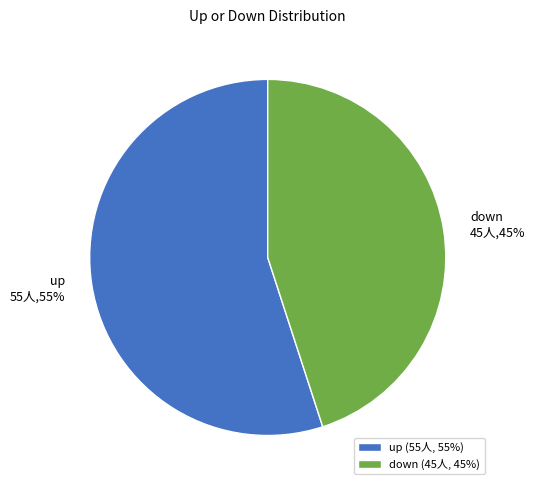

Do down 45人,45% and up 55人,55% together represent more than half of the pie?

Yes